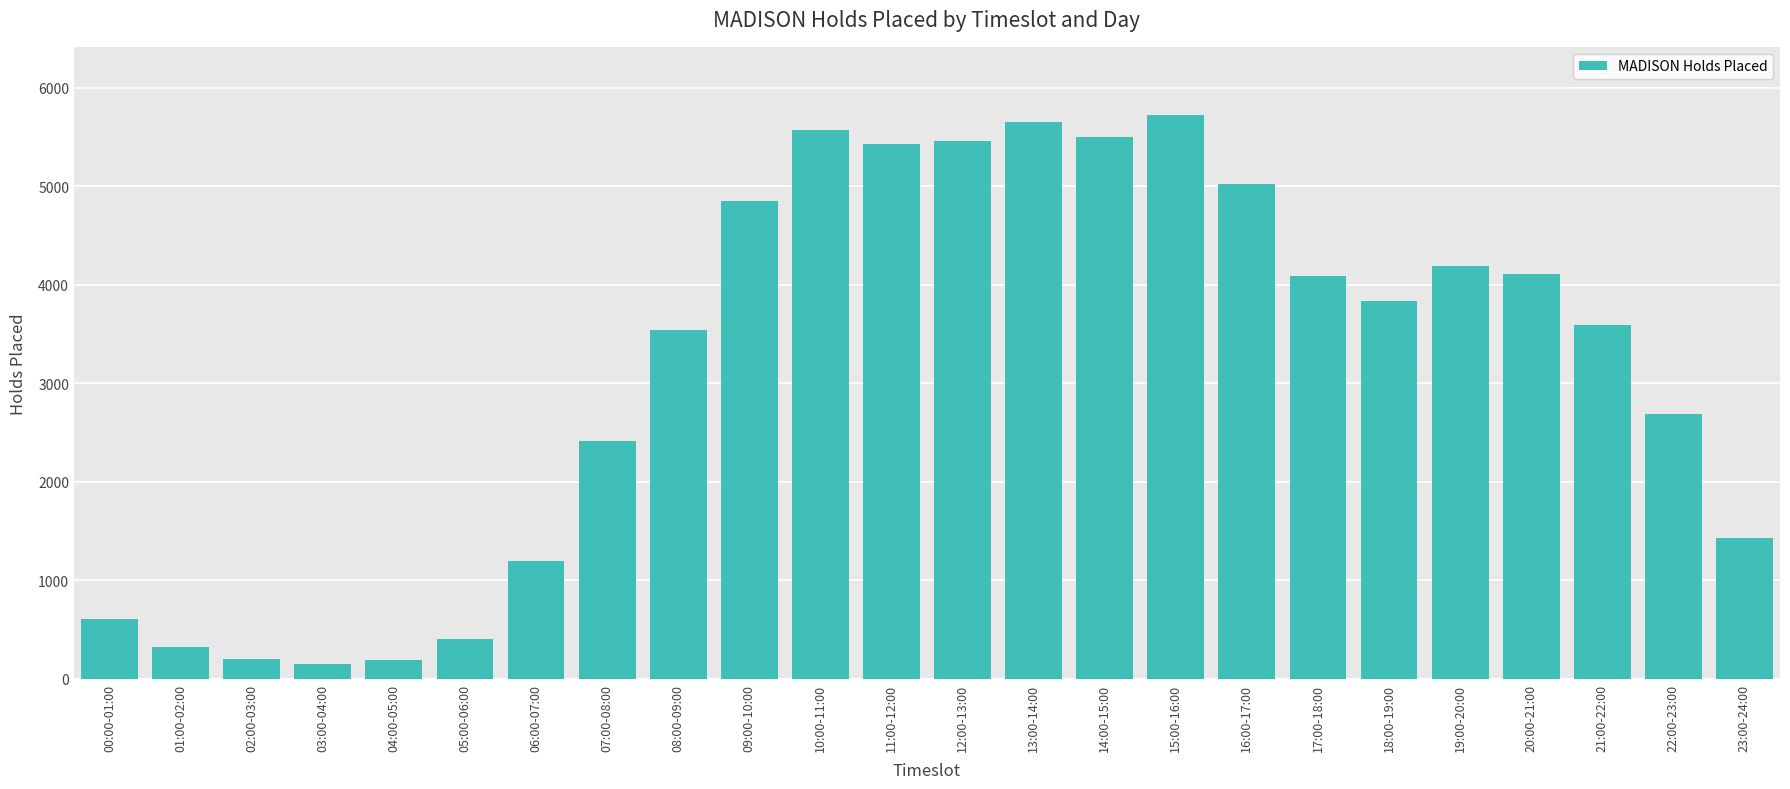

Where does the data first go above 3838?

09:00-10:00